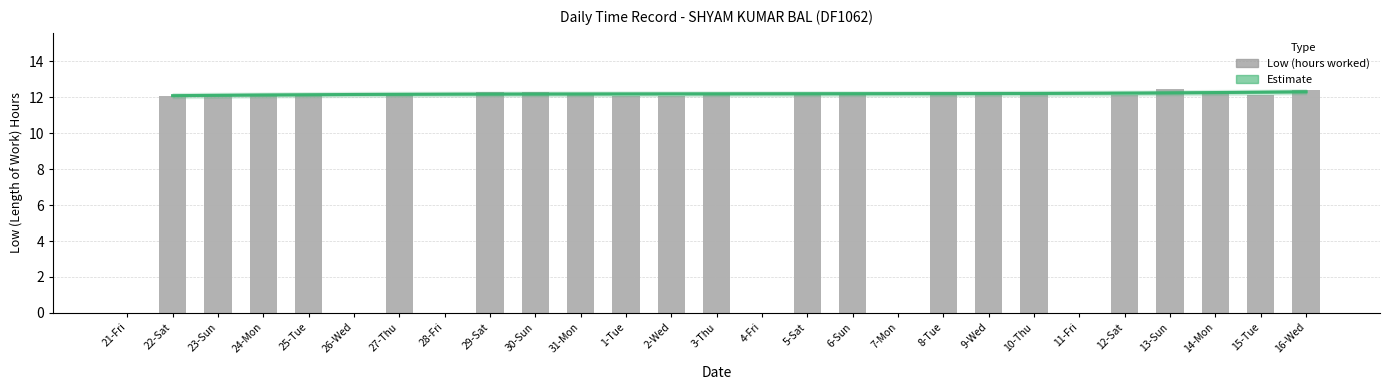

Reading right to left, what are all the values shown in this chart?

12.4	12.2	12.2	12.5	12.1	0.0	12.3	12.1	12.2	0.0	12.2	12.1	0.0	12.3	12.1	12.1	12.2	12.3	12.3	0.0	12.1	0.0	12.1	12.1	12.2	12.1	0.0